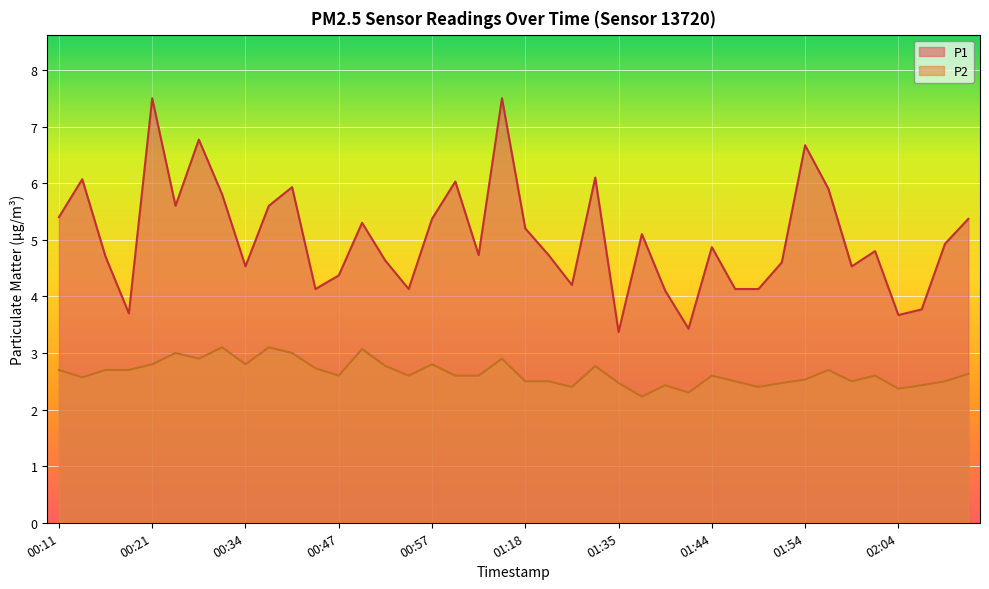

Reading left to right, transcribe all the data shown in this chart.

P1: 5.4	6.1	4.7	3.7	7.5	5.6	6.8	5.8	4.5	5.6	5.9	4.1	4.4	5.3	4.6	4.1	5.4	6.0	4.7	7.5	5.2	4.7	4.2	6.1	3.4	5.1	4.1	3.4	4.9	4.1	4.1	4.6	6.7	5.9	4.5	4.8	3.7	3.8	4.9	5.4
P2: 2.7	2.6	2.7	2.7	2.8	3.0	2.9	3.1	2.8	3.1	3.0	2.7	2.6	3.1	2.8	2.6	2.8	2.6	2.6	2.9	2.5	2.5	2.4	2.8	2.5	2.2	2.4	2.3	2.6	2.5	2.4	2.5	2.5	2.7	2.5	2.6	2.4	2.4	2.5	2.6